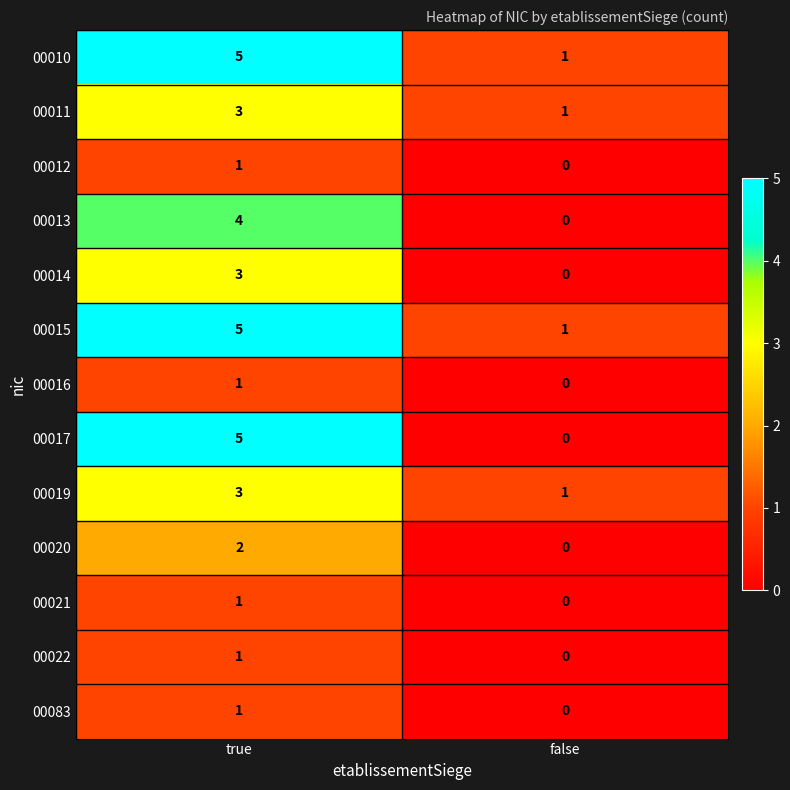

Which series has the largest range (max minus min)?

00017